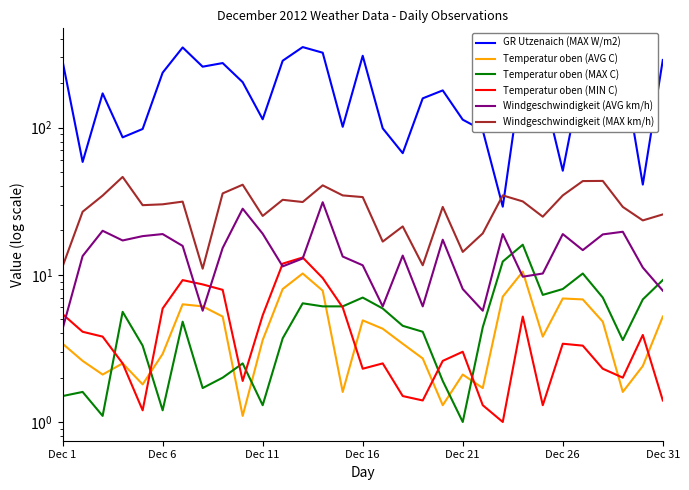

True or false: Temperatur oben (AVG C) and GR Utzenaich (MAX W/m2) cross at least once.

False